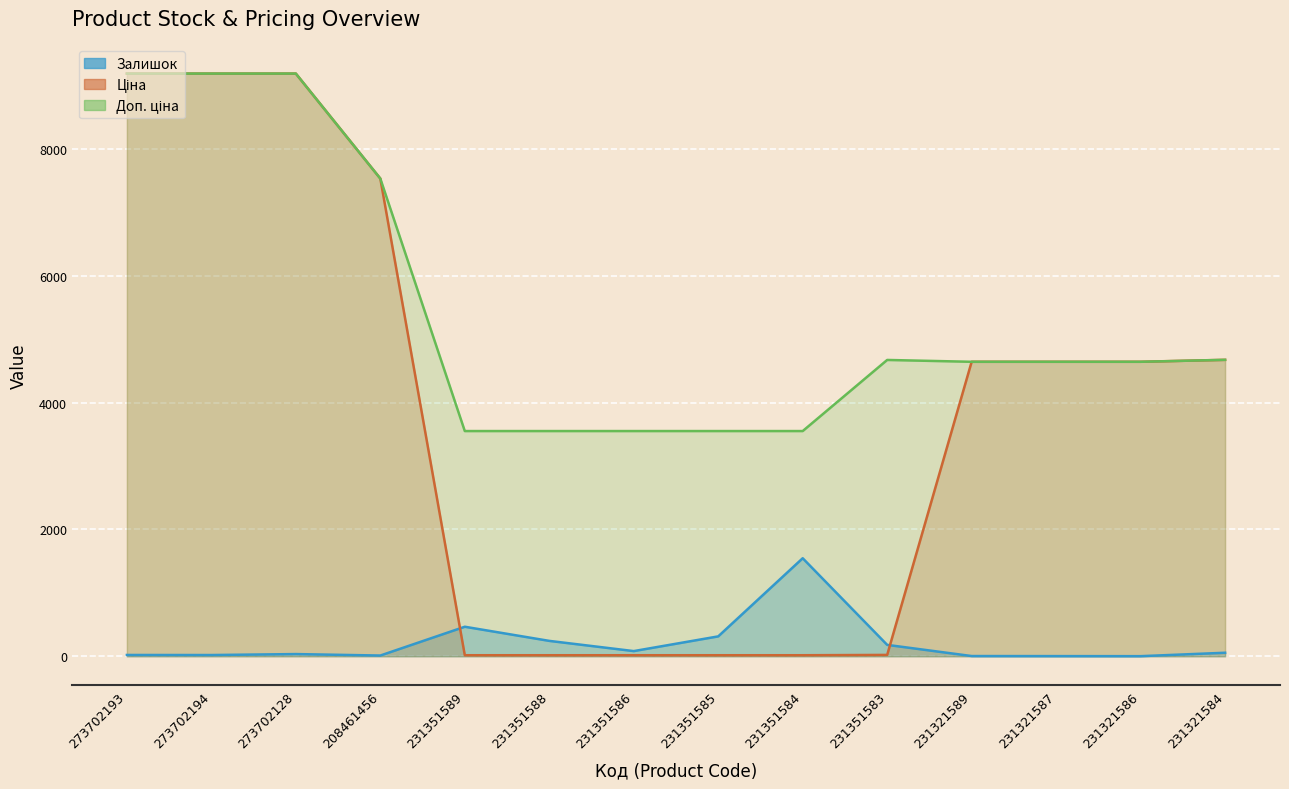

What is the value of the Залишок point at the 8th from the left?

313.0